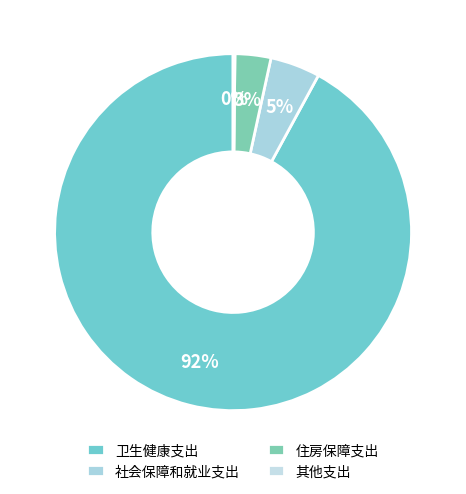

Rank the categories by value from lowest to highest.

其他支出, 住房保障支出, 社会保障和就业支出, 卫生健康支出